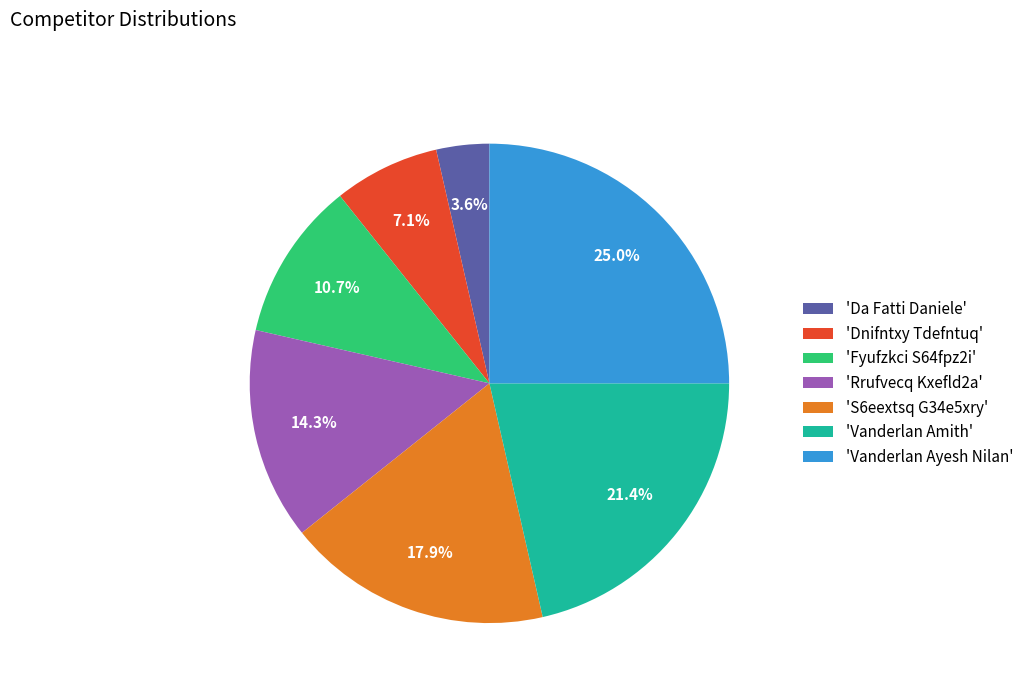

What is the ratio of the value at 'Rrufvecq Kxefld2a' to the value at 'Da Fatti Daniele'?

4.0